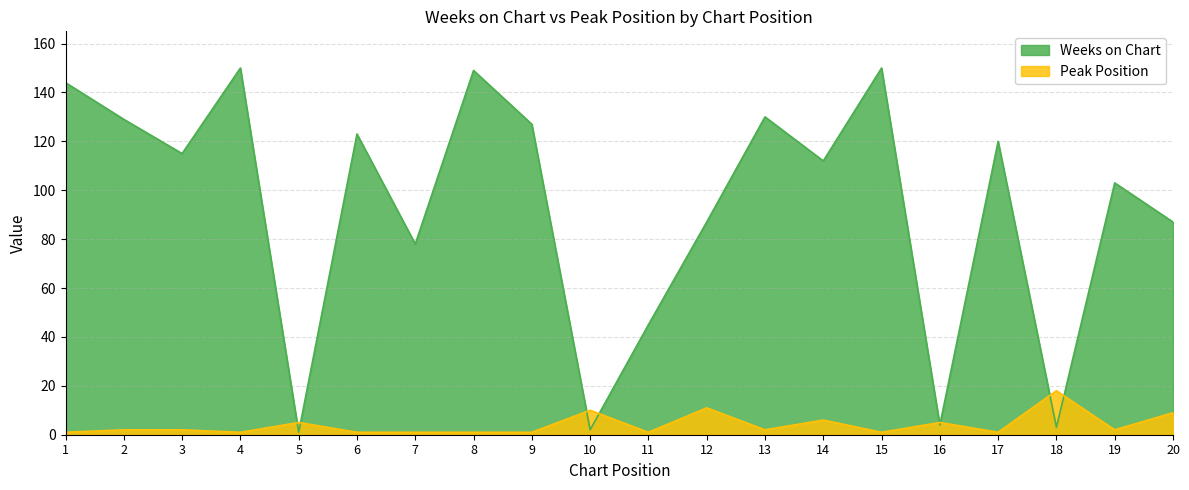

At 5, list the series in order from smallest to largest.

Weeks on Chart, Peak Position